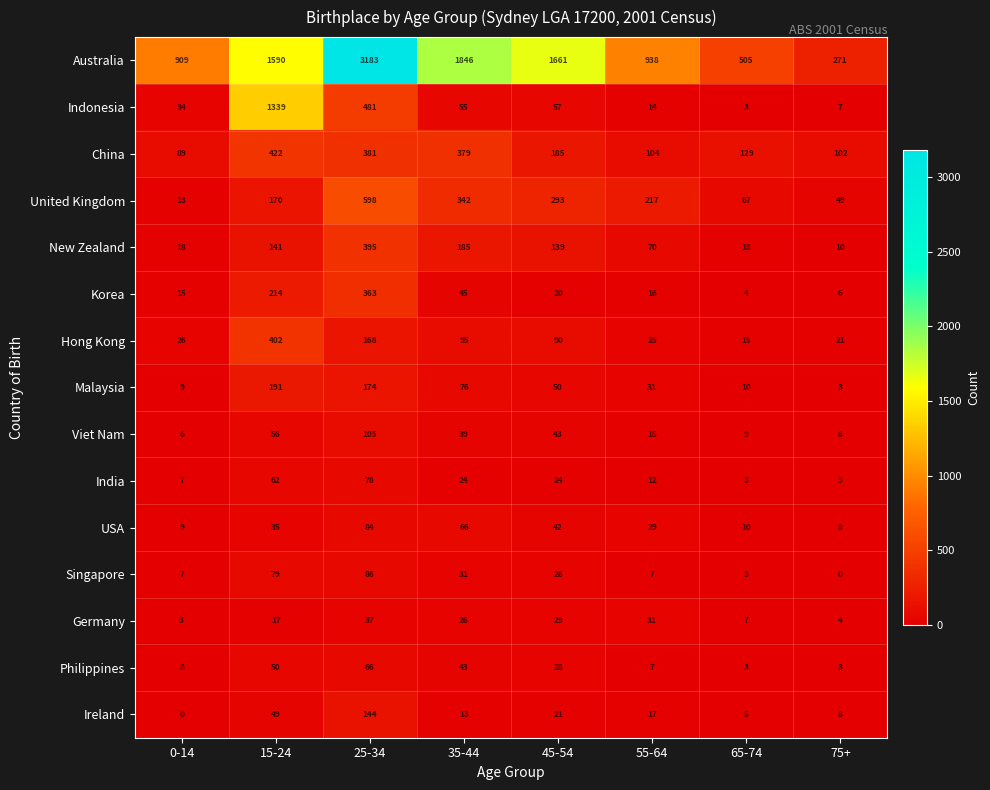

The Indonesia series shows 34 at 0-14. True or false?

True